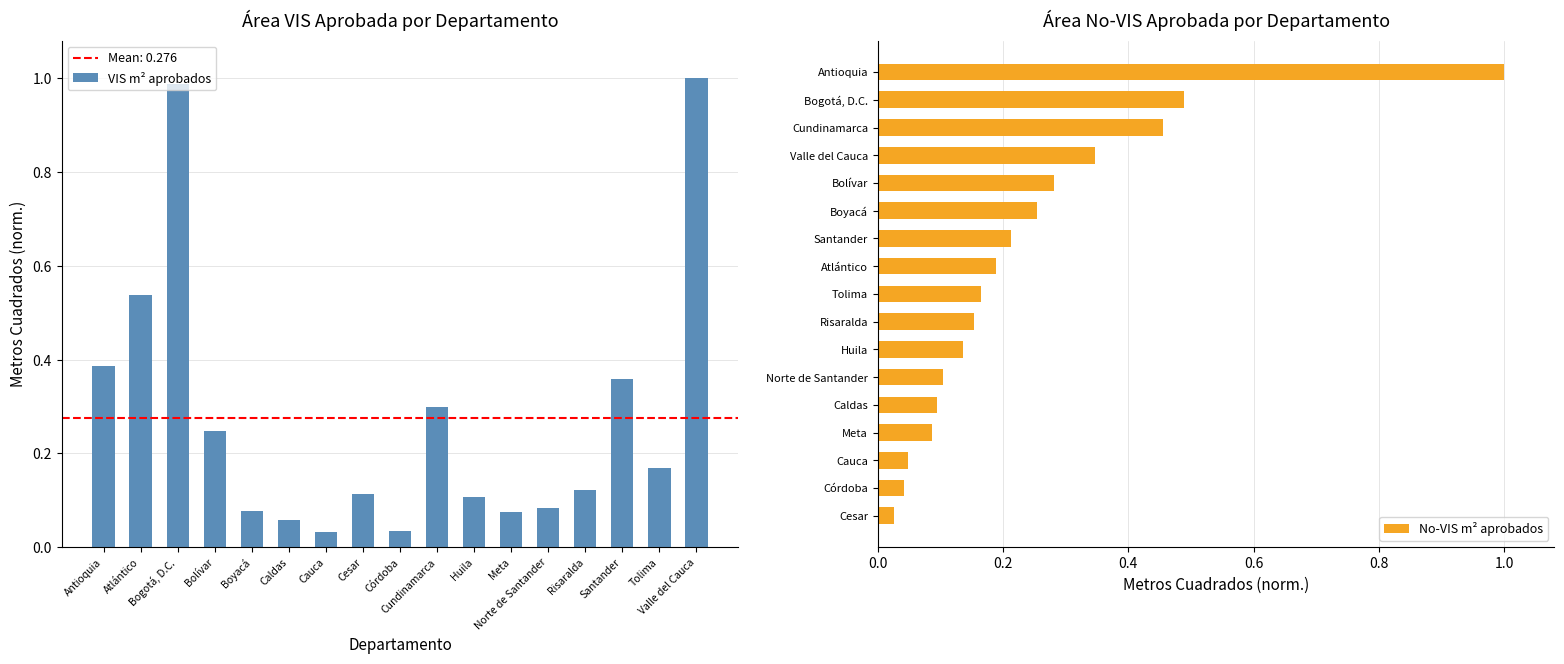

At which label does VIS m² aprobados reach its peak?

Valle del Cauca